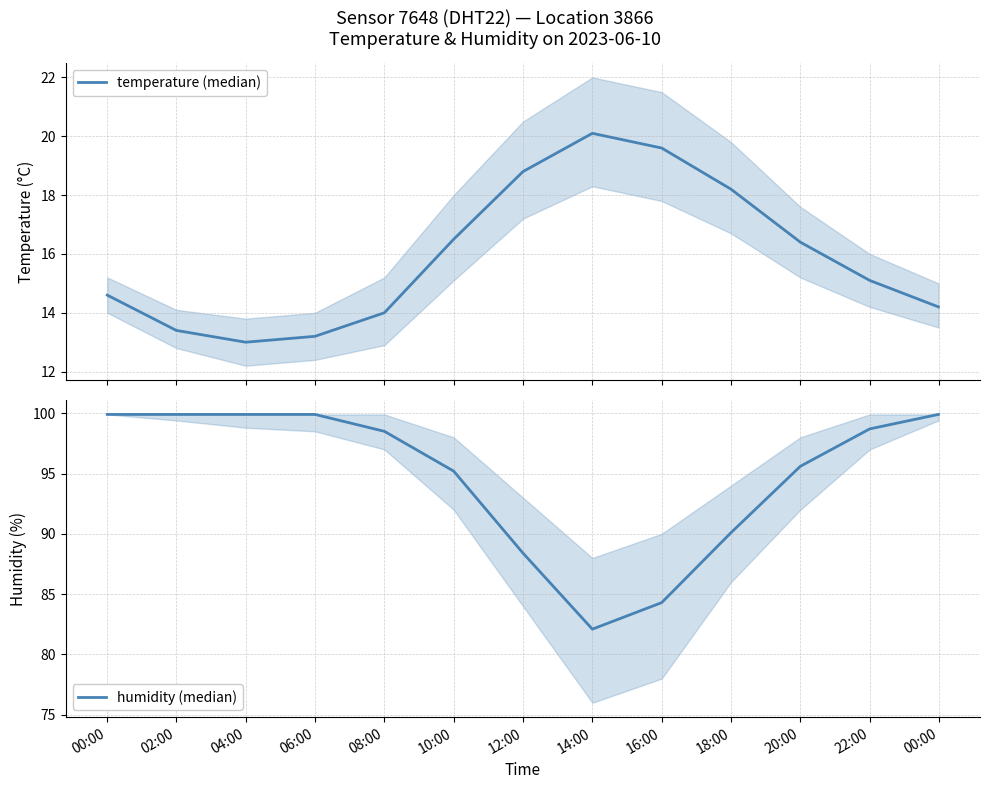

Which series has the widest spread of values?

humidity (median)